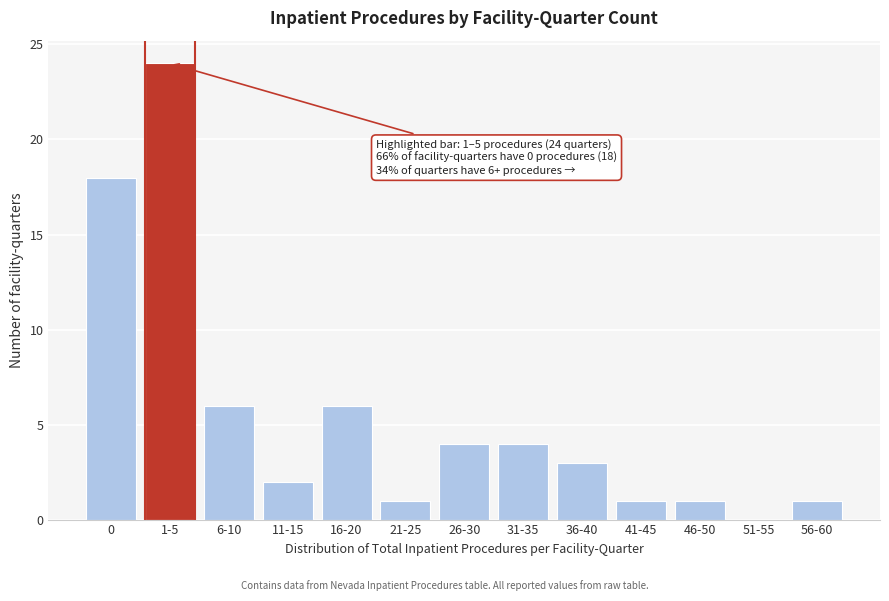

Reading left to right, extract all data points from this chart.

0=18	1-5=24	6-10=6	11-15=2	16-20=6	21-25=1	26-30=4	31-35=4	36-40=3	41-45=1	46-50=1	51-55=0	56-60=1